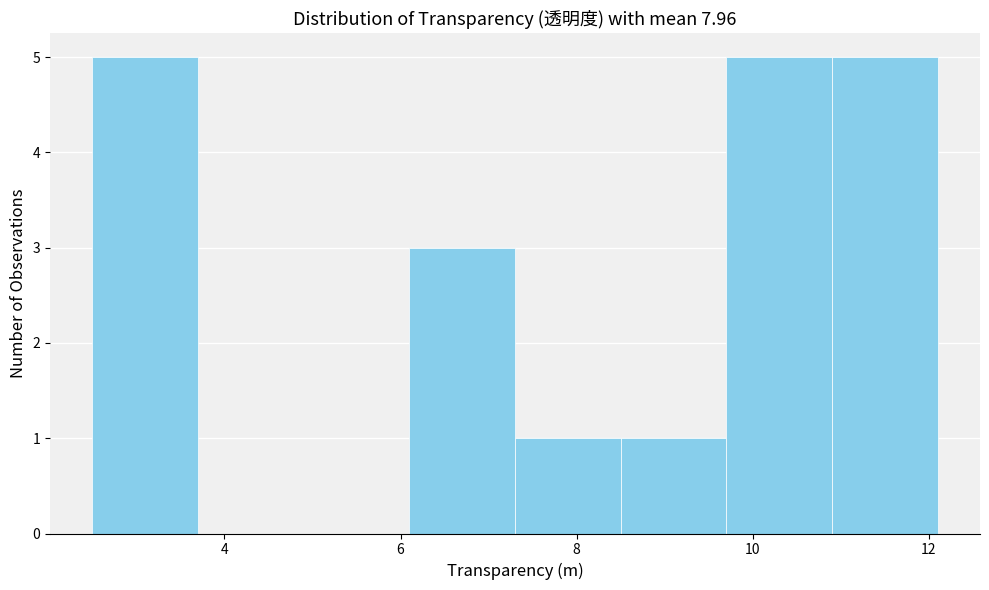

Reading left to right, transcribe this chart: for each bar, give the range it covers on the x-axis and its height. Neither the bar edges nor the heights are printed on the chart, so give them approximately, as read against the axes.

2.5 to 3.7: 5
3.7 to 4.9: 0
4.9 to 6.1: 0
6.1 to 7.3: 3
7.3 to 8.5: 1
8.5 to 9.7: 1
9.7 to 10.9: 5
10.9 to 12.1: 5